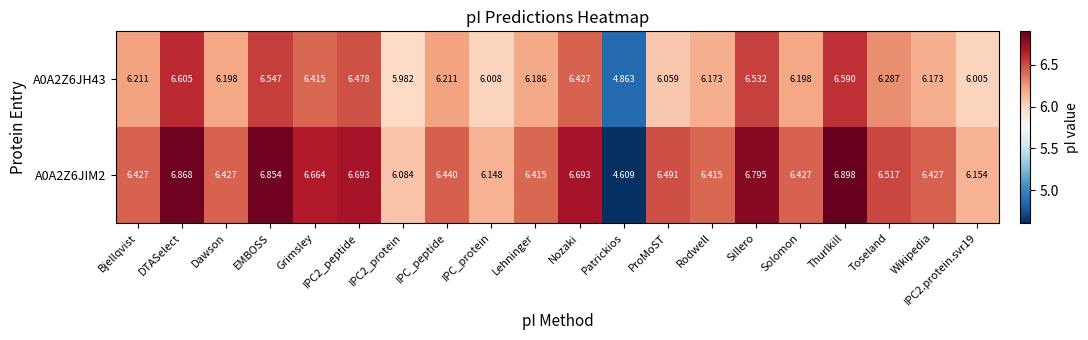

How many distinct data groups are displayed?

2